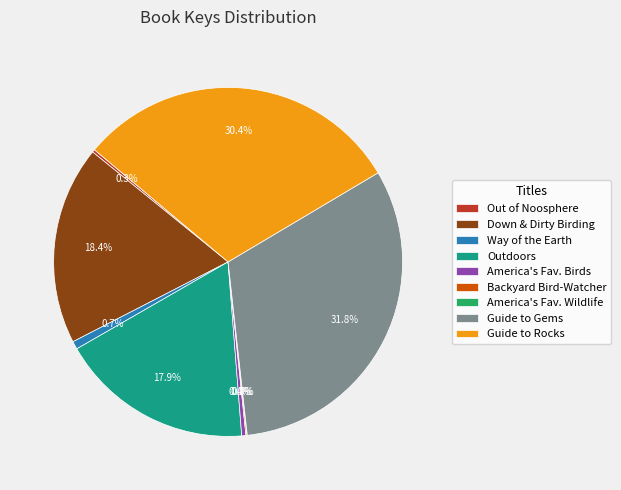

What is the ratio of the value at Outdoors to the value at Guide to Gems?

0.6